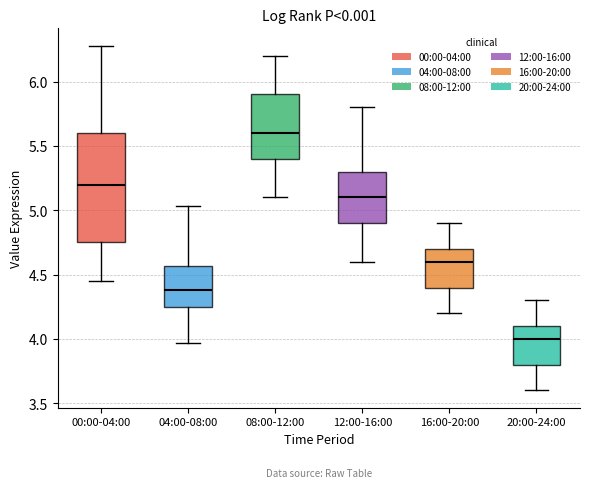

Reading left to right, read every box against the y-axis: the position of its median line, the range the box covers, and the ends of its whiskers. The values are not printed on the chart, so give them approximately, as read against the axis.

00:00-04:00: median 5.20, box 4.75 to 5.60, whiskers 4.45 to 6.30
04:00-08:00: median 4.40, box 4.25 to 4.55, whiskers 3.95 to 5.05
08:00-12:00: median 5.60, box 5.40 to 5.90, whiskers 5.10 to 6.20
12:00-16:00: median 5.10, box 4.90 to 5.30, whiskers 4.60 to 5.80
16:00-20:00: median 4.60, box 4.40 to 4.70, whiskers 4.20 to 4.90
20:00-24:00: median 4.00, box 3.80 to 4.10, whiskers 3.60 to 4.30